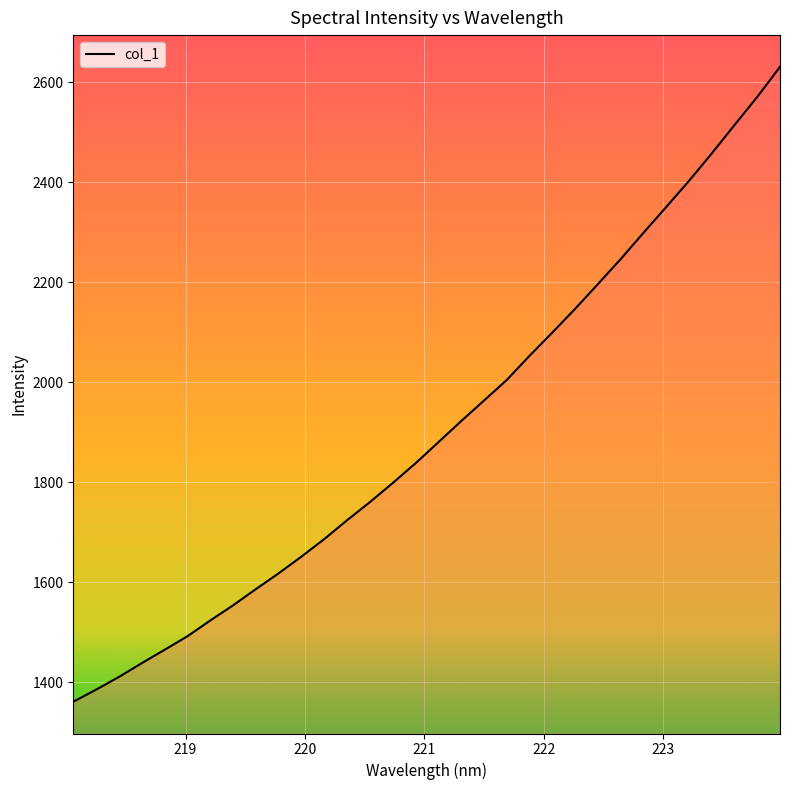

What is the maximum value shown in the chart?

2630.6